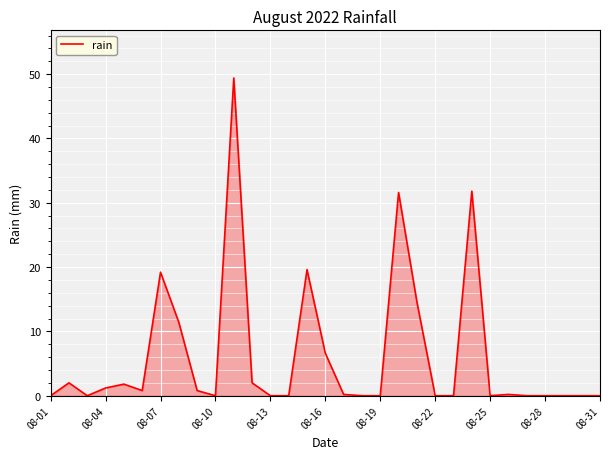

What is the greatest value displayed?

49.4